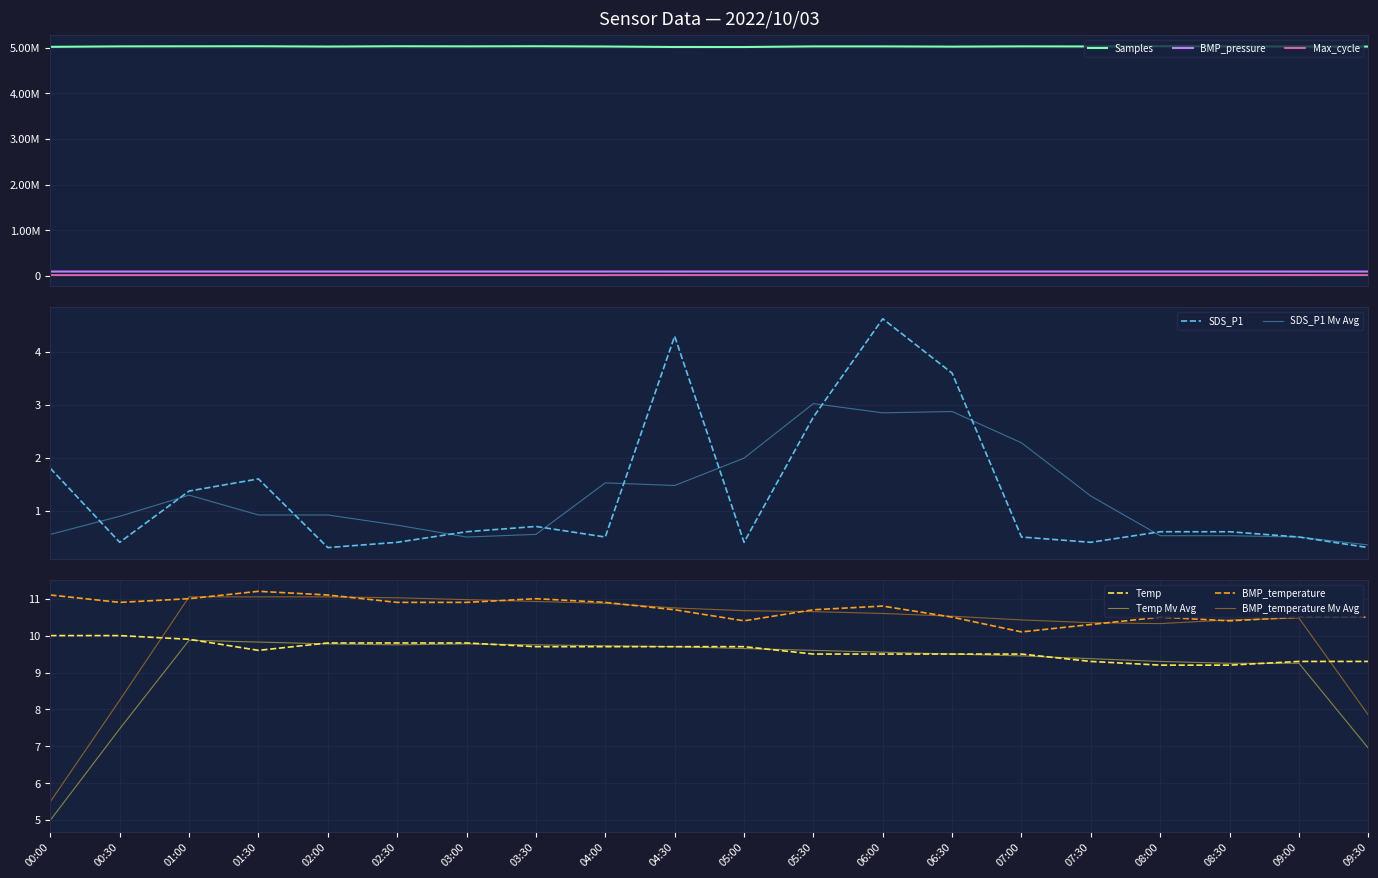

What is the difference between the highest and lowest values at 02:00?

5023746.7